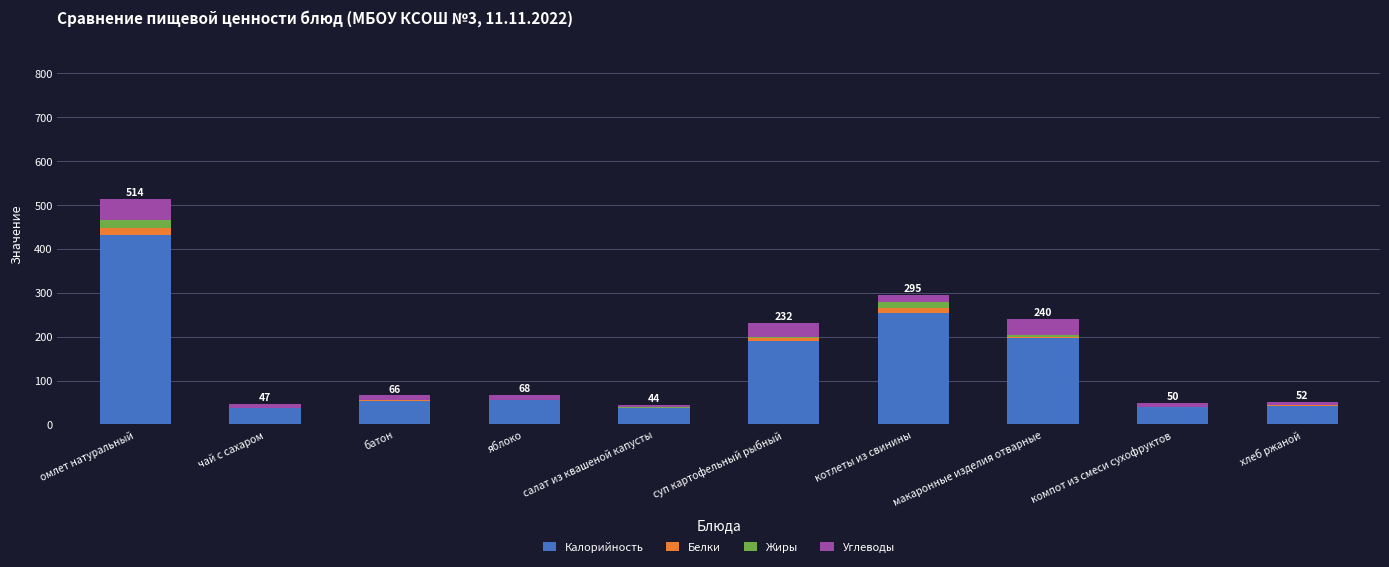

What is the total value across all series at суп картофельный рыбный?

231.8